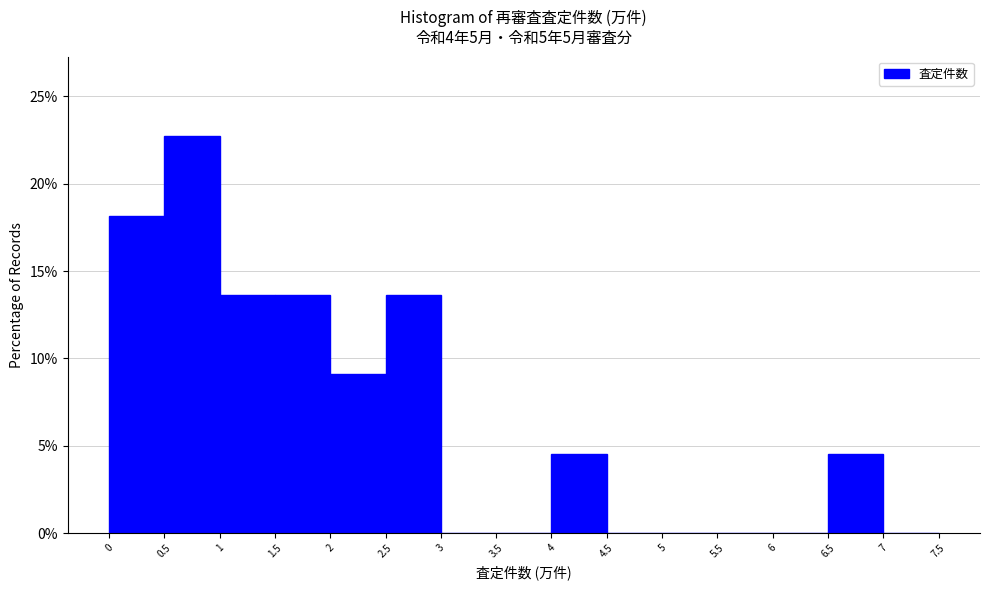

How tall is the bar that spans 4 to 4.5 on the x-axis? The values are not printed on the chart, so give them approximately, as read against the axis.

4.5